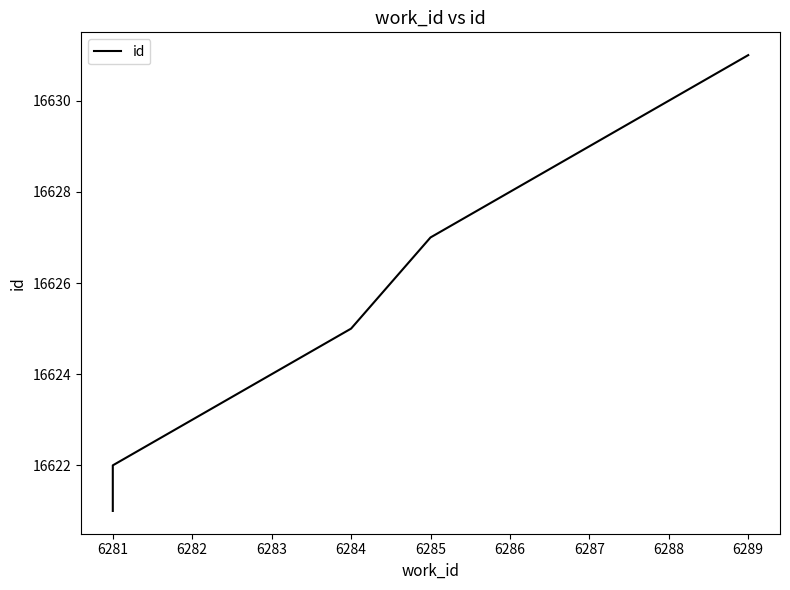

What is the maximum value shown in the chart?

16631